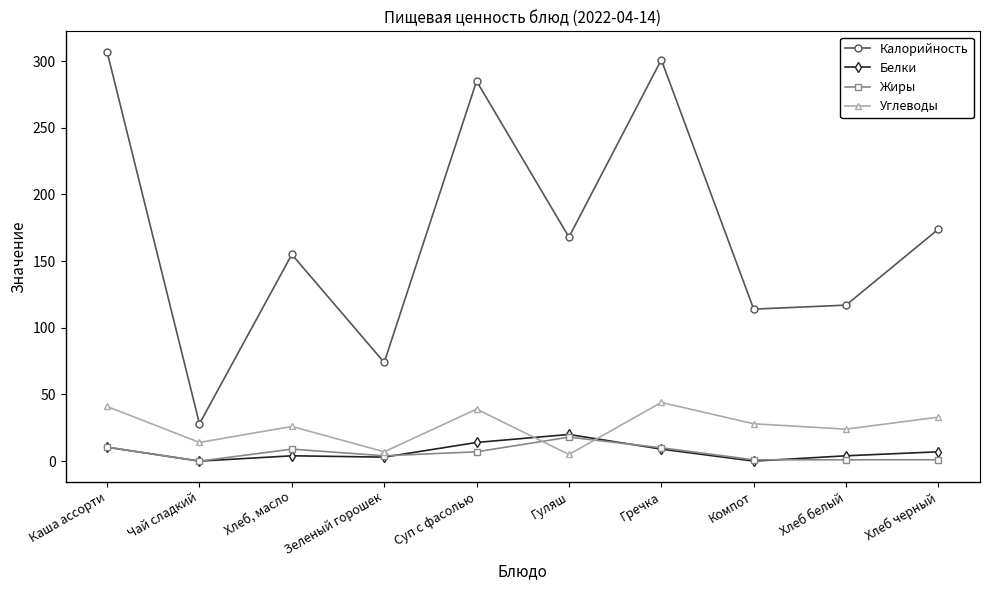

What position from the right is Хлеб белый?

2